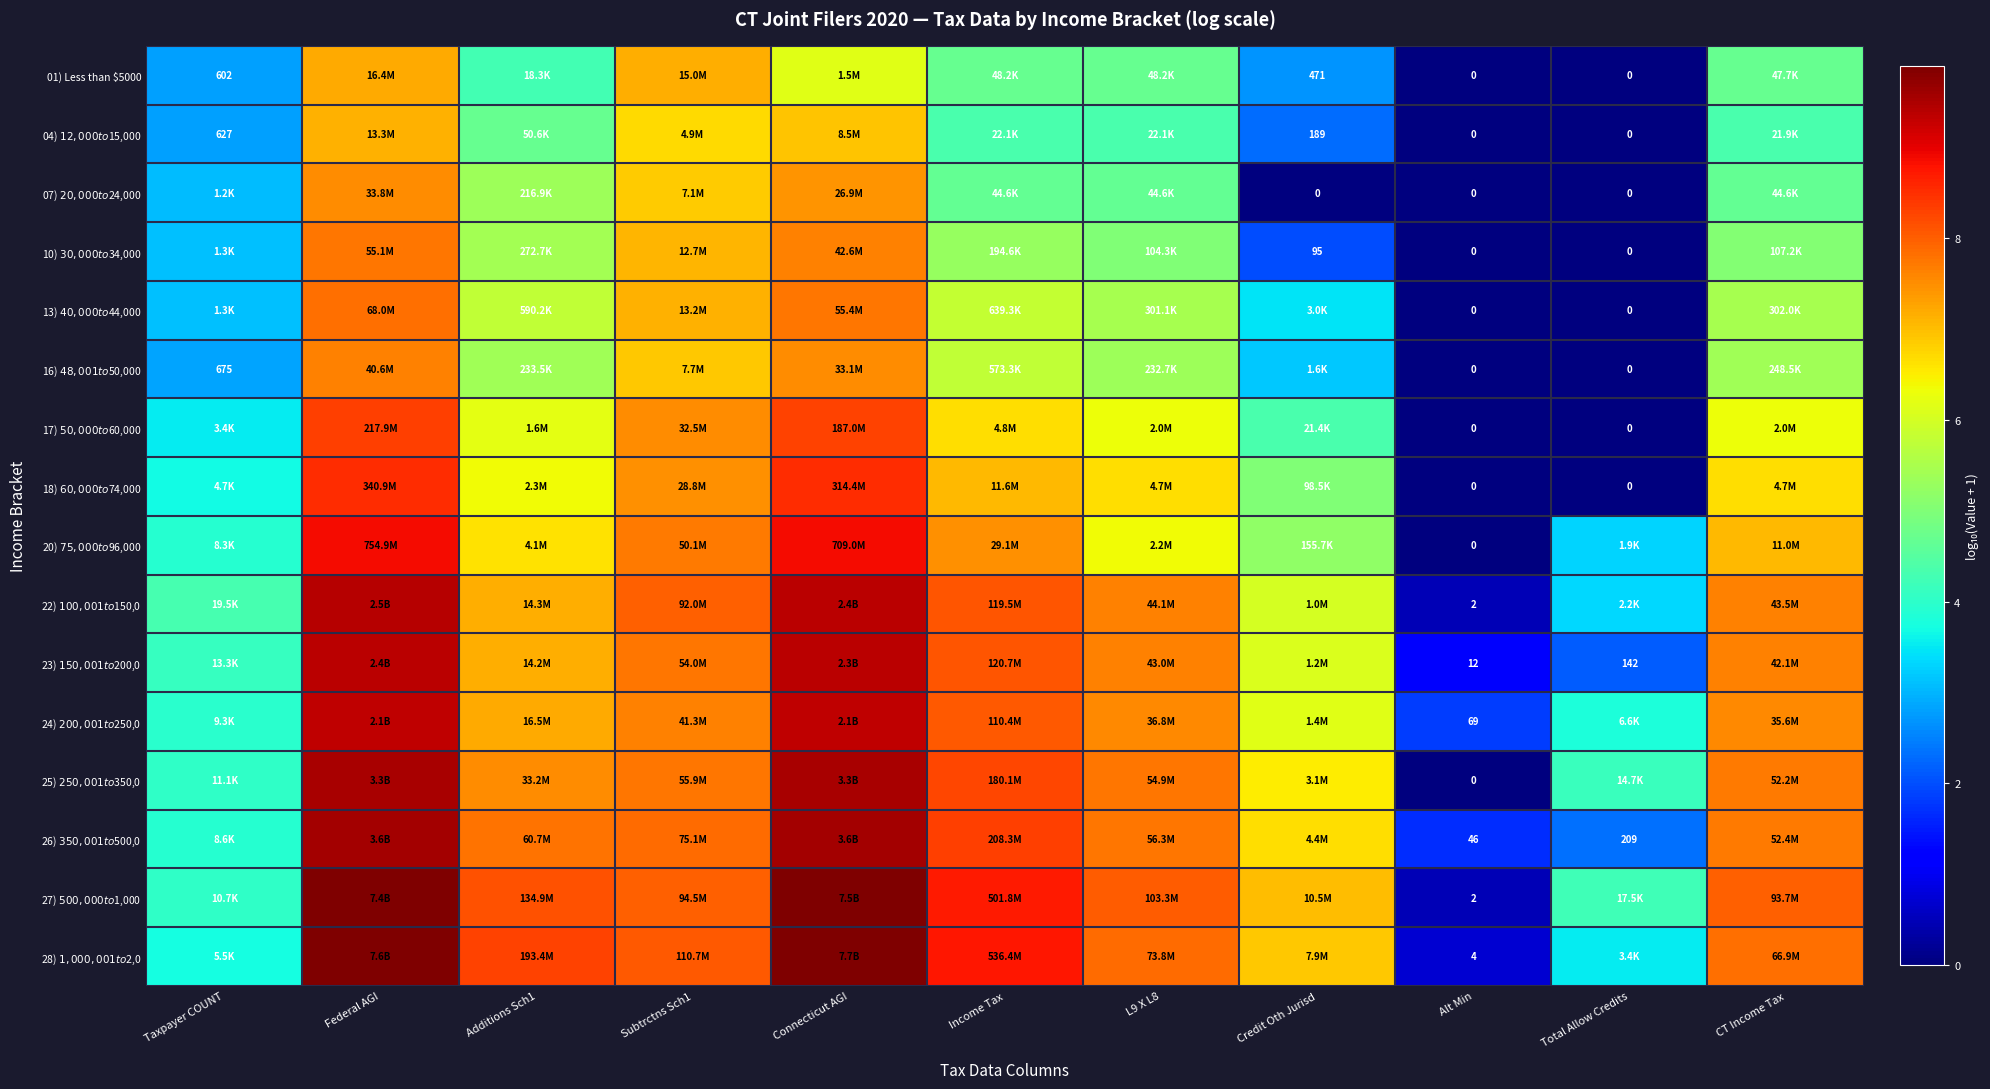

Read the 22) $100,001 to $150,0 value at CT Income Tax.

7.6